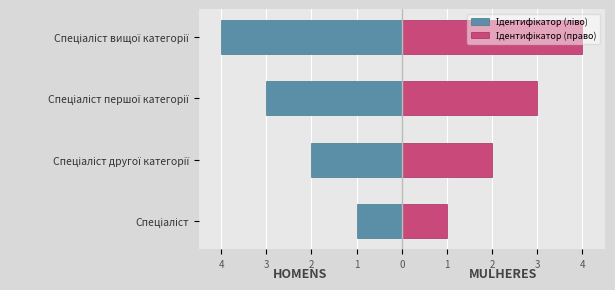

What is the approximate value of Ідентифікатор (ліво) at Спеціаліст другої категорії?

-2